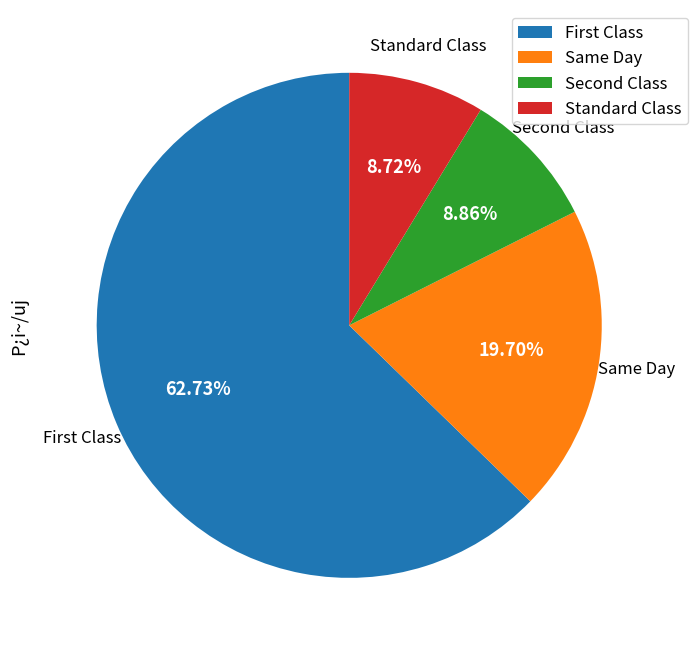

Which category has the biggest portion of the pie?

First Class